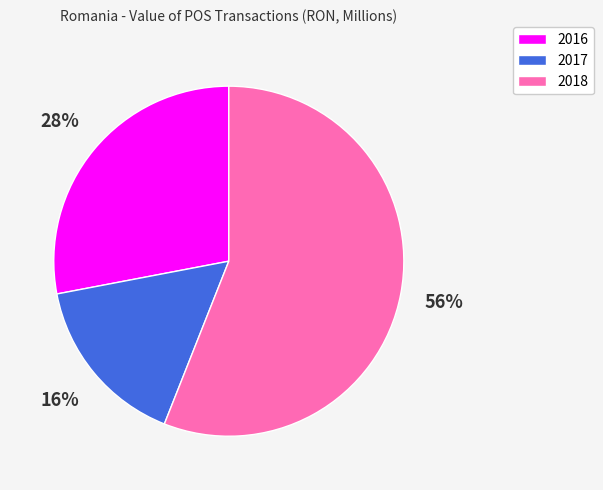

The 2018 slice represents 47% of the pie. True or false?

False